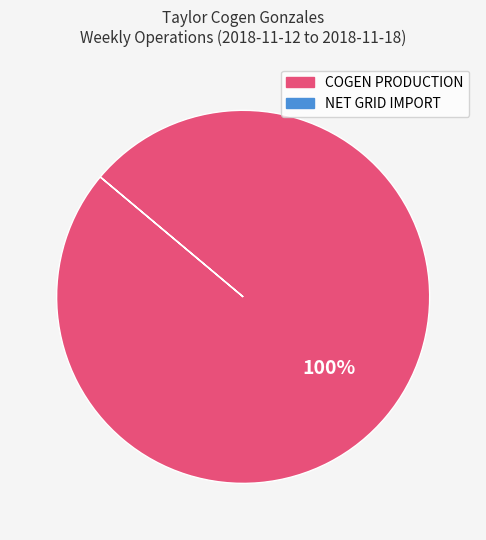

Is there any slice that represents more than half of the pie?

Yes